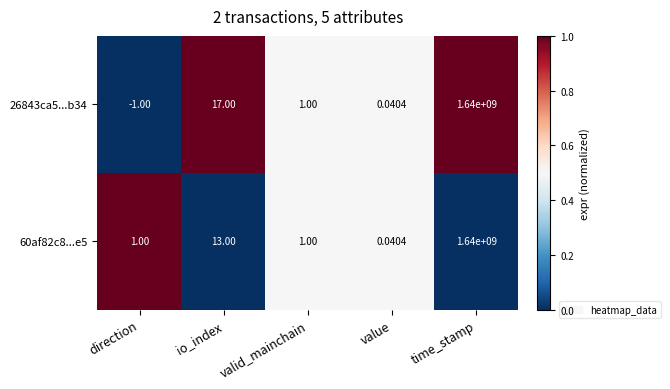

Where is 60af82c8...e5 nearest to the value 820000000?

io_index